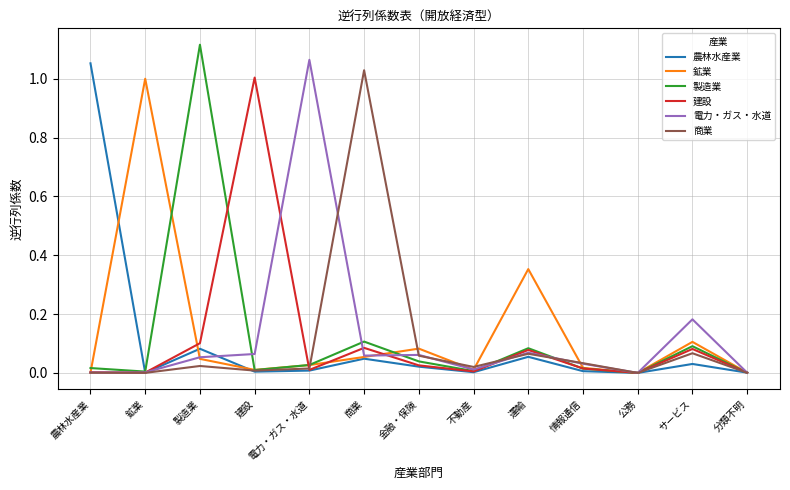

Is it true that 製造業 equals 0.0 at 分類不明?

True